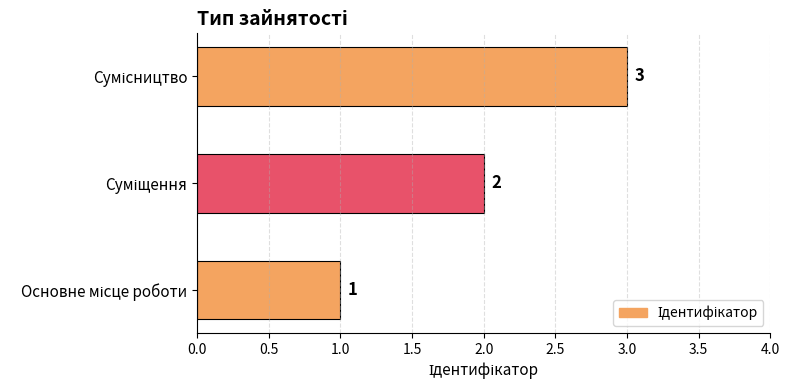

What is the sum of all values?

6